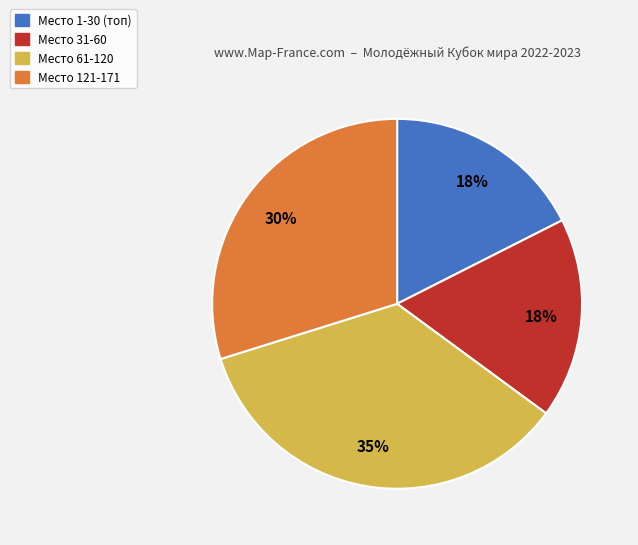

To the nearest percent, what is the average slice percentage?

25%